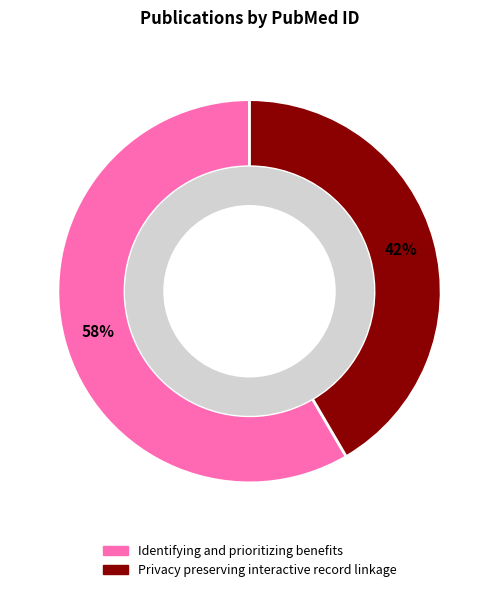

Combined, do Identifying and prioritizing benefits and Privacy preserving interactive record linkage account for over 50%?

Yes